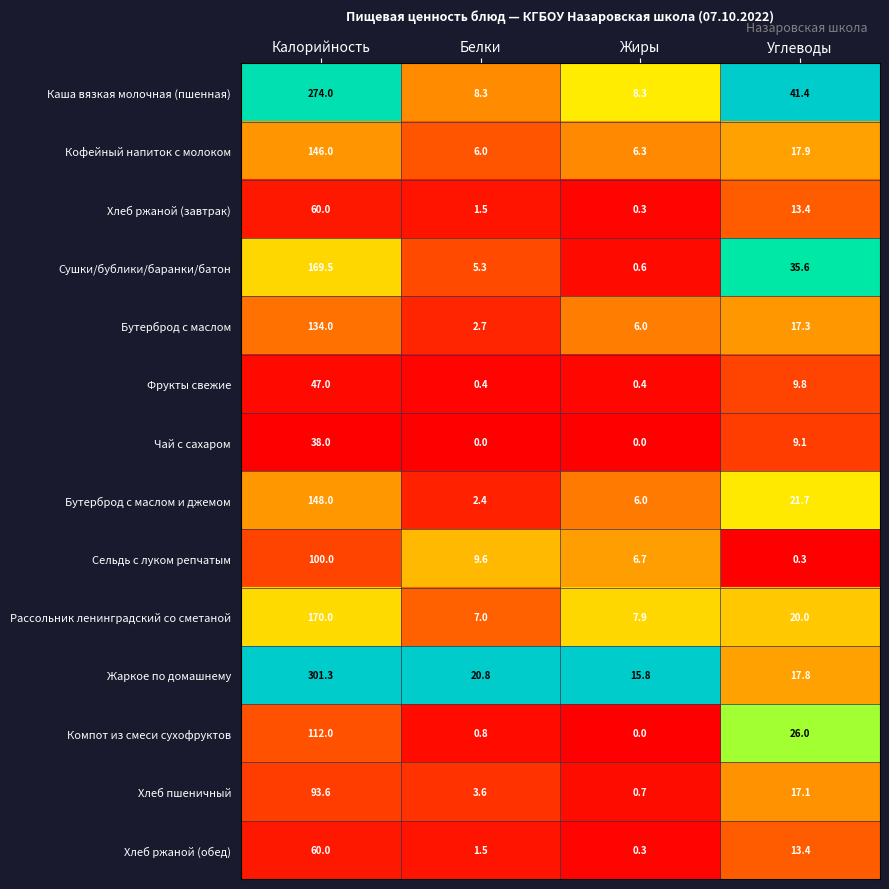

Which series has the largest range (max minus min)?

Жаркое по домашнему